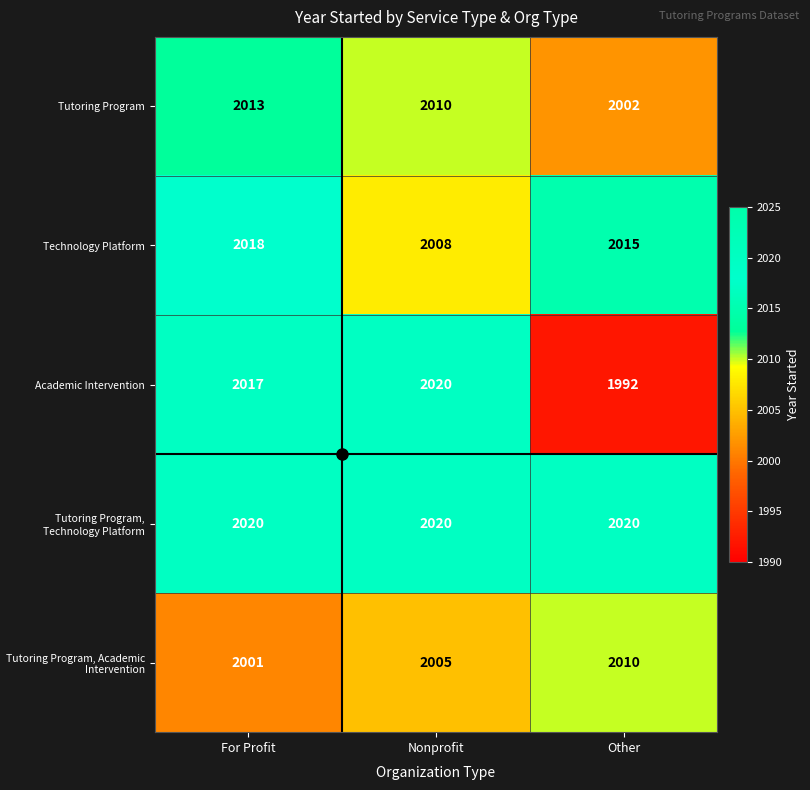

The Academic Intervention series shows 3601 at For Profit. True or false?

False